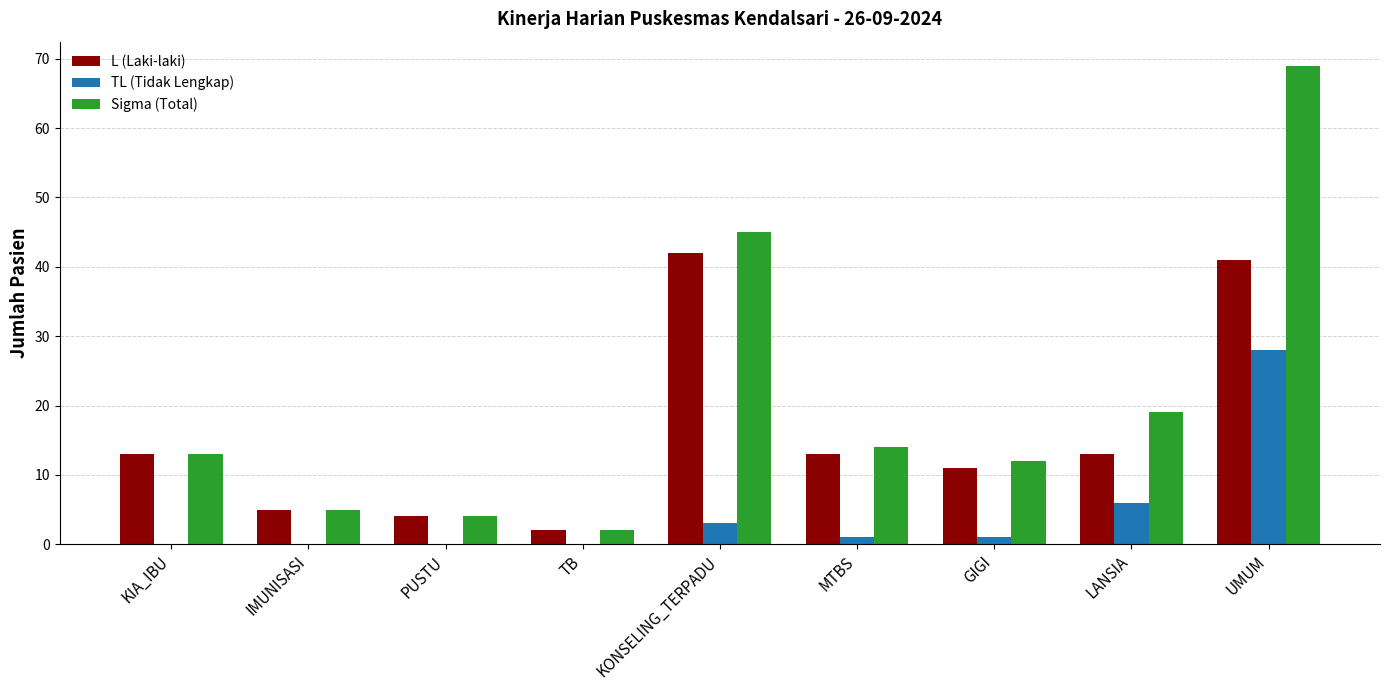

Where is Sigma (Total) nearest to the value 35?

KONSELING_TERPADU